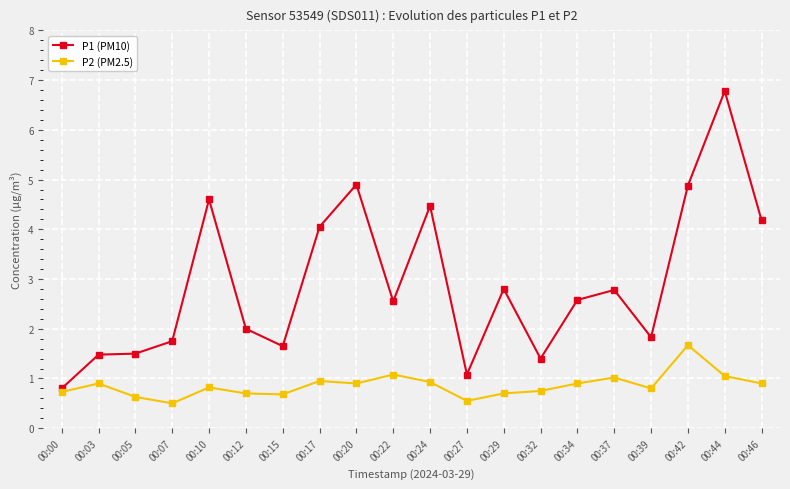

Does the chart have visible grid lines?

Yes